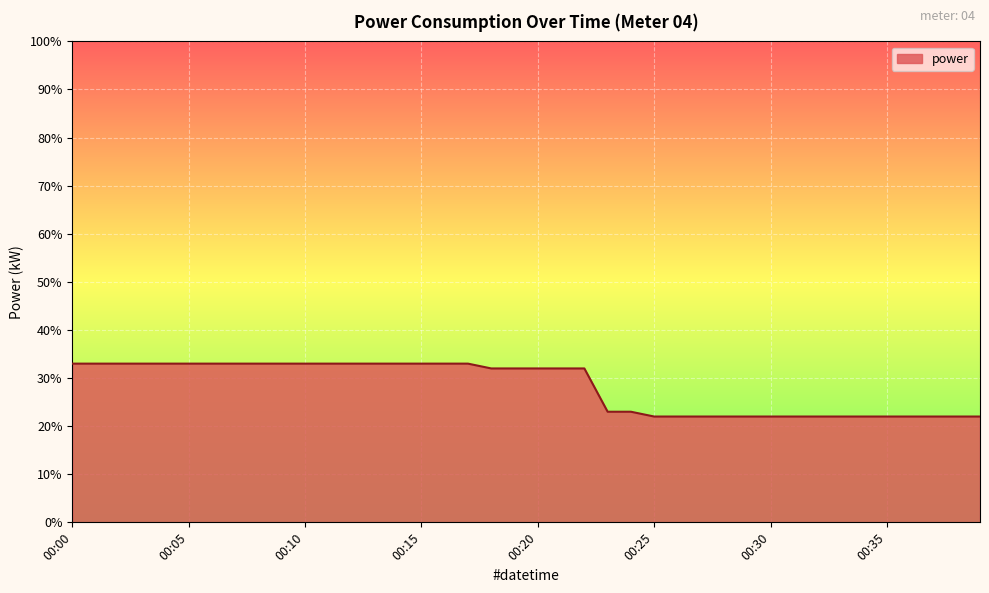

Does the chart display data point markers on the line(s)?

No